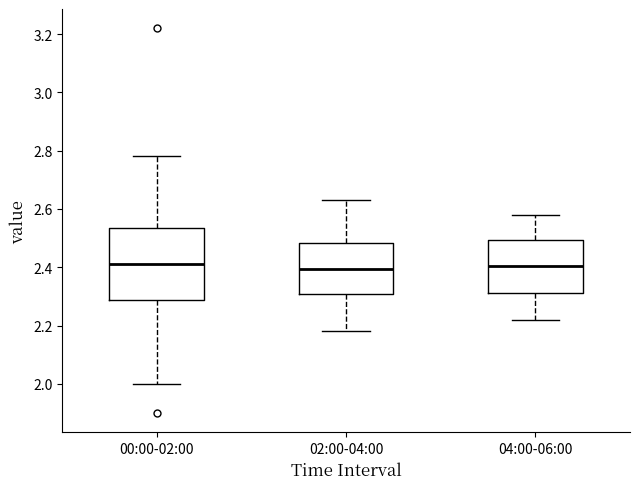

Reading left to right, transcribe this box plot: for each box, give where its median line is, the range the box spans, and where its two whiskers end, as read against the y-axis. The values are not printed on the chart, so give them approximately, as read against the axis.

00:00-02:00: median 2.42, box 2.28 to 2.54, whiskers 2.00 to 2.78
02:00-04:00: median 2.40, box 2.30 to 2.48, whiskers 2.18 to 2.64
04:00-06:00: median 2.40, box 2.32 to 2.50, whiskers 2.22 to 2.58